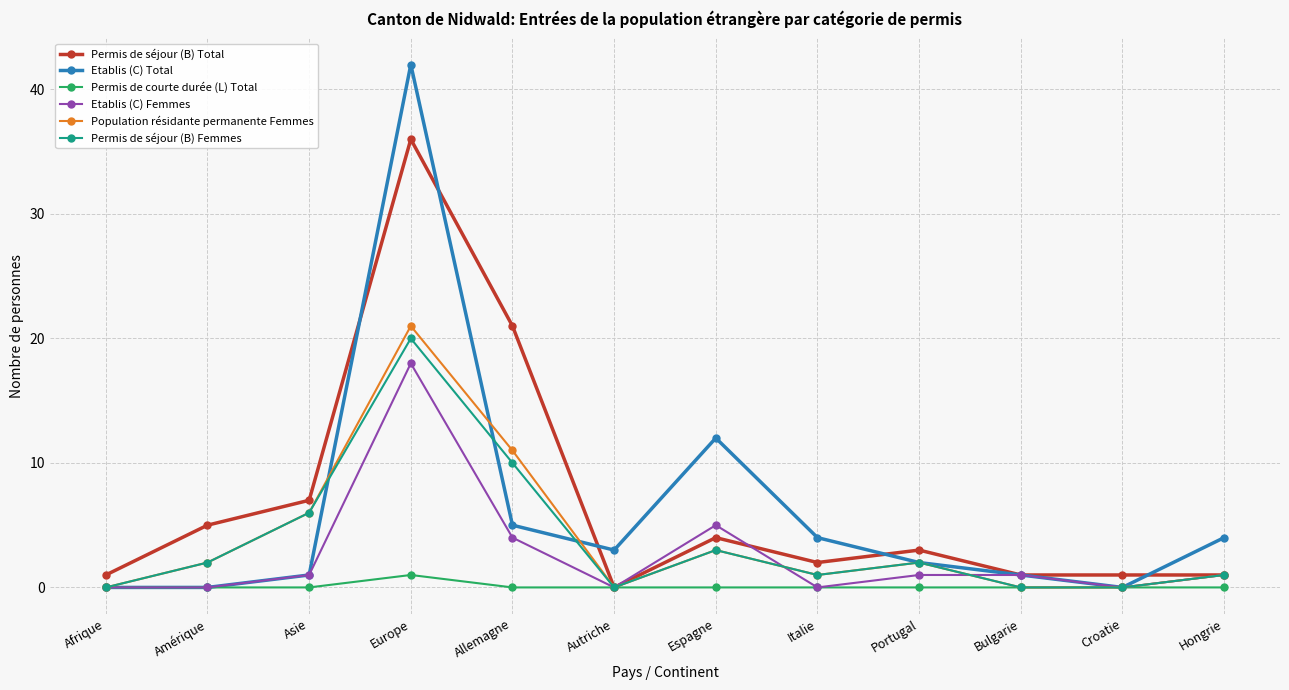

How many values in Permis de séjour (B) Total are above zero?

11